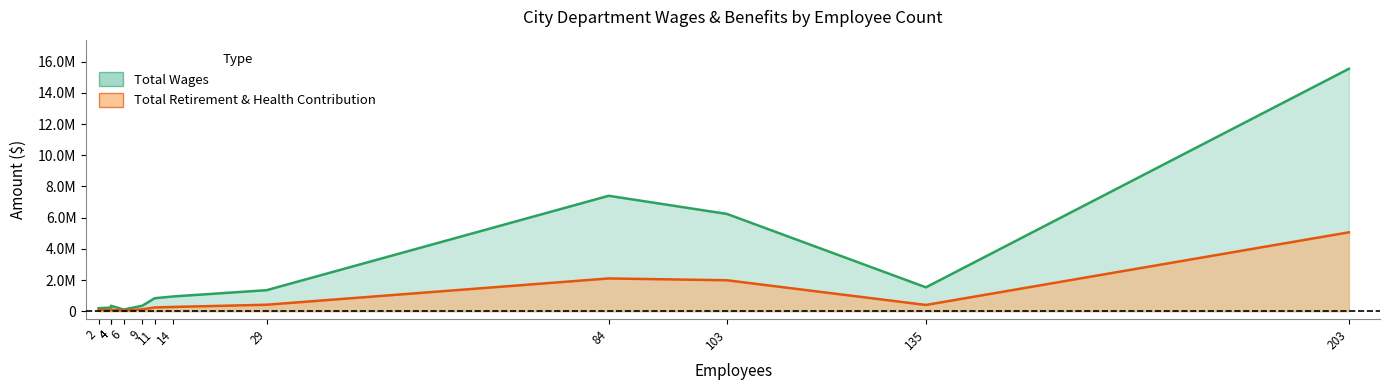

Which series has the widest spread of values?

Total Wages